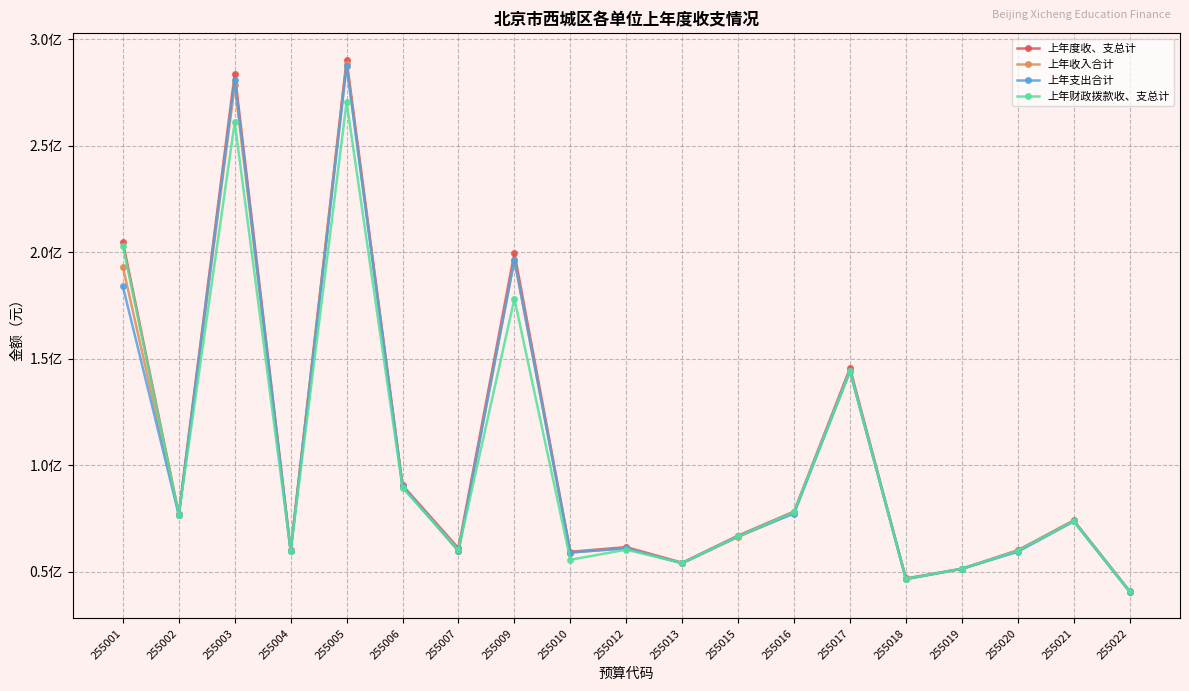

Between 255007 and 255018, which series saw the biggest shift?

上年度收、支总计